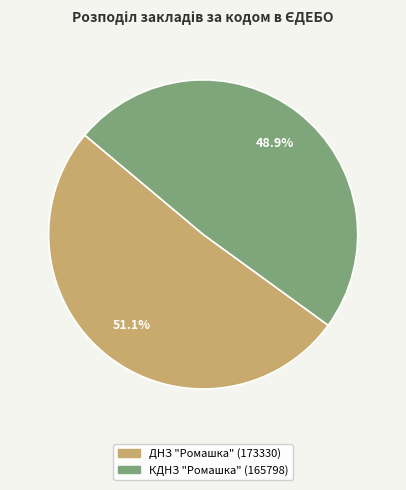

To the nearest percent, what is the difference between the ДНЗ "Ромашка" and КДНЗ "Ромашка" slice percentages?

2%